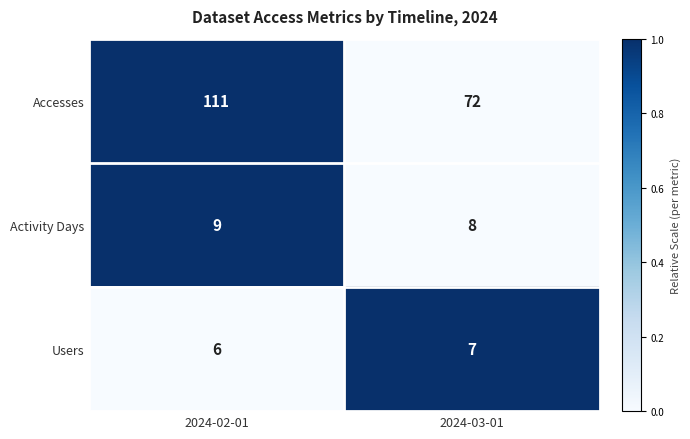

What is the total value across all series at 2024-02-01?

126